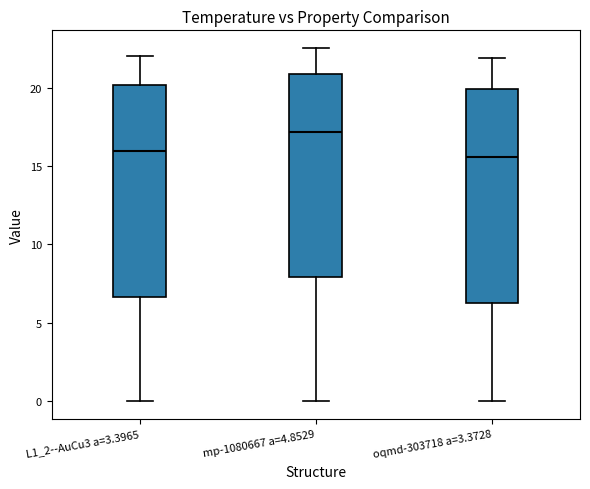

Where is the upper edge of the box for L1_2--AuCu3 a=3.3965 on the y-axis? The values are not printed on the chart, so give them approximately, as read against the axis.

20.0